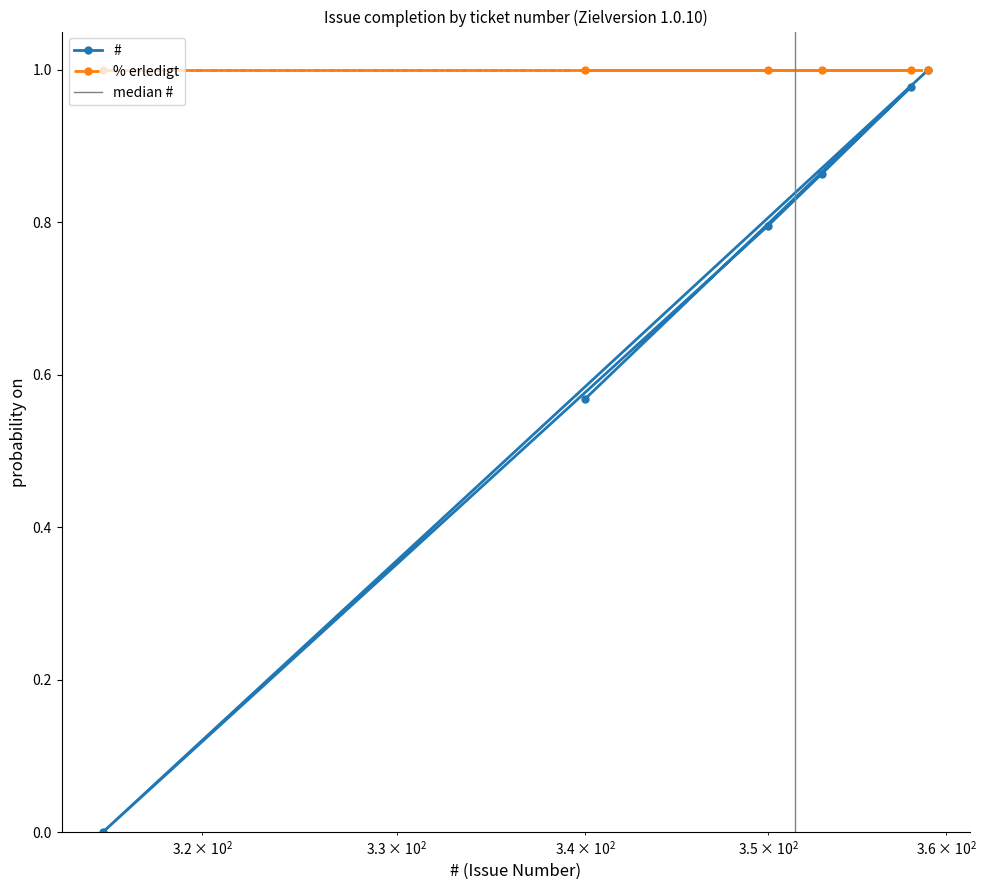

What is the sum of all values?

4.2